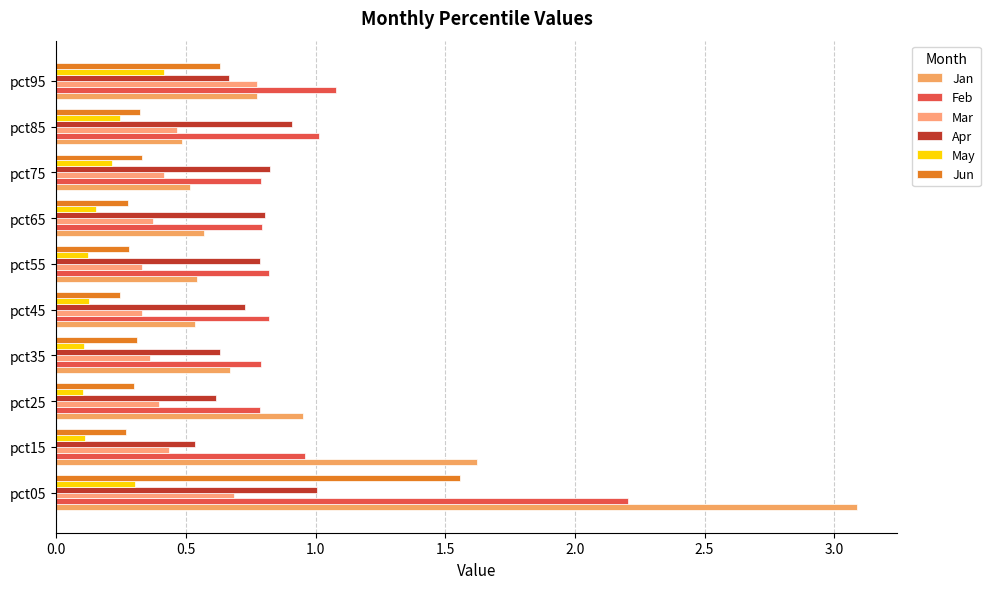

List the series in order of their peak value, lowest first.

May, Mar, Apr, Jun, Feb, Jan